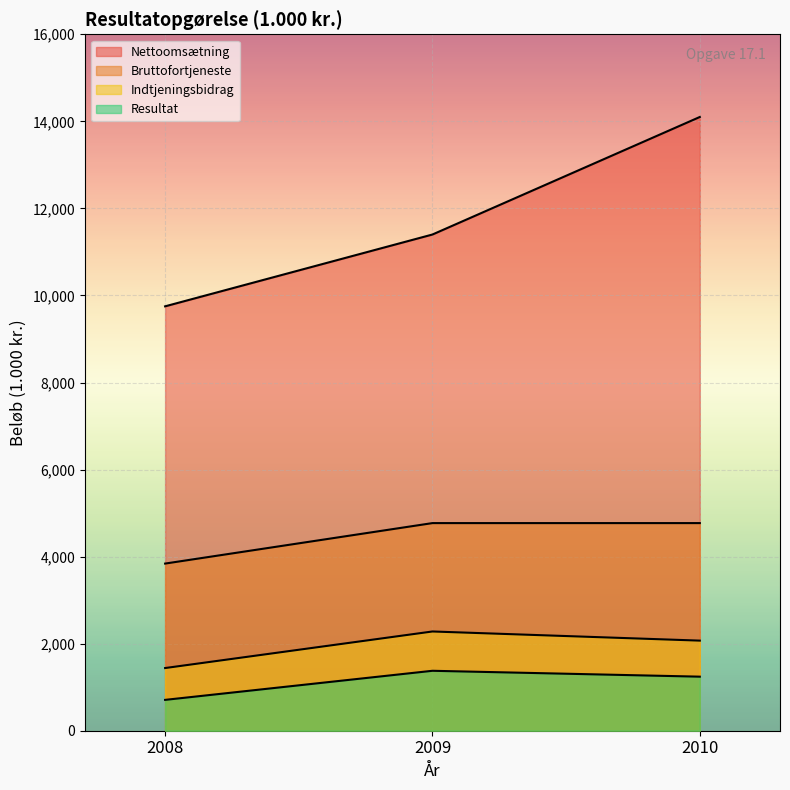

What is the maximum value for Indtjeningsbidrag?

2280.0